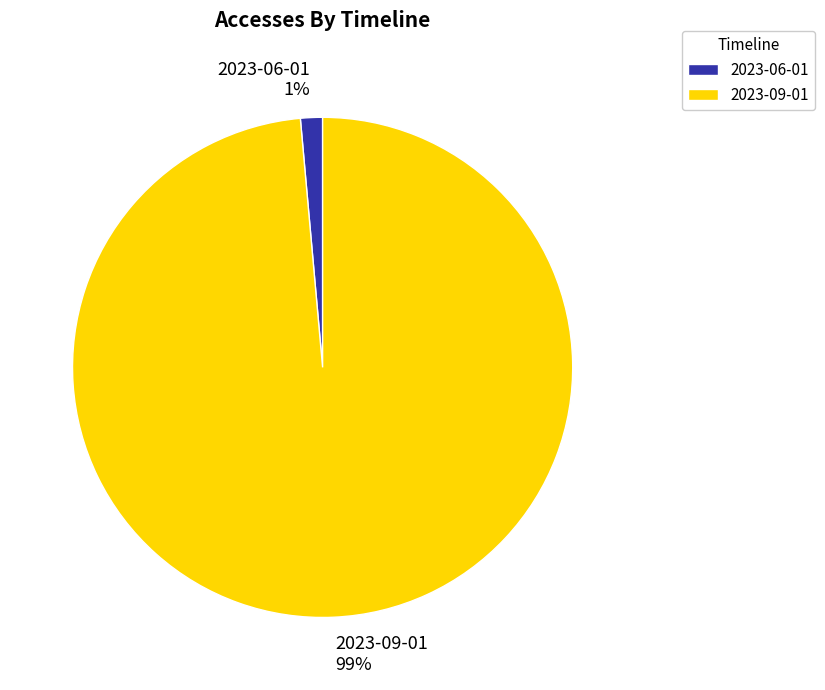

Which has a higher value, 2023-09-01 or 2023-06-01?

2023-09-01